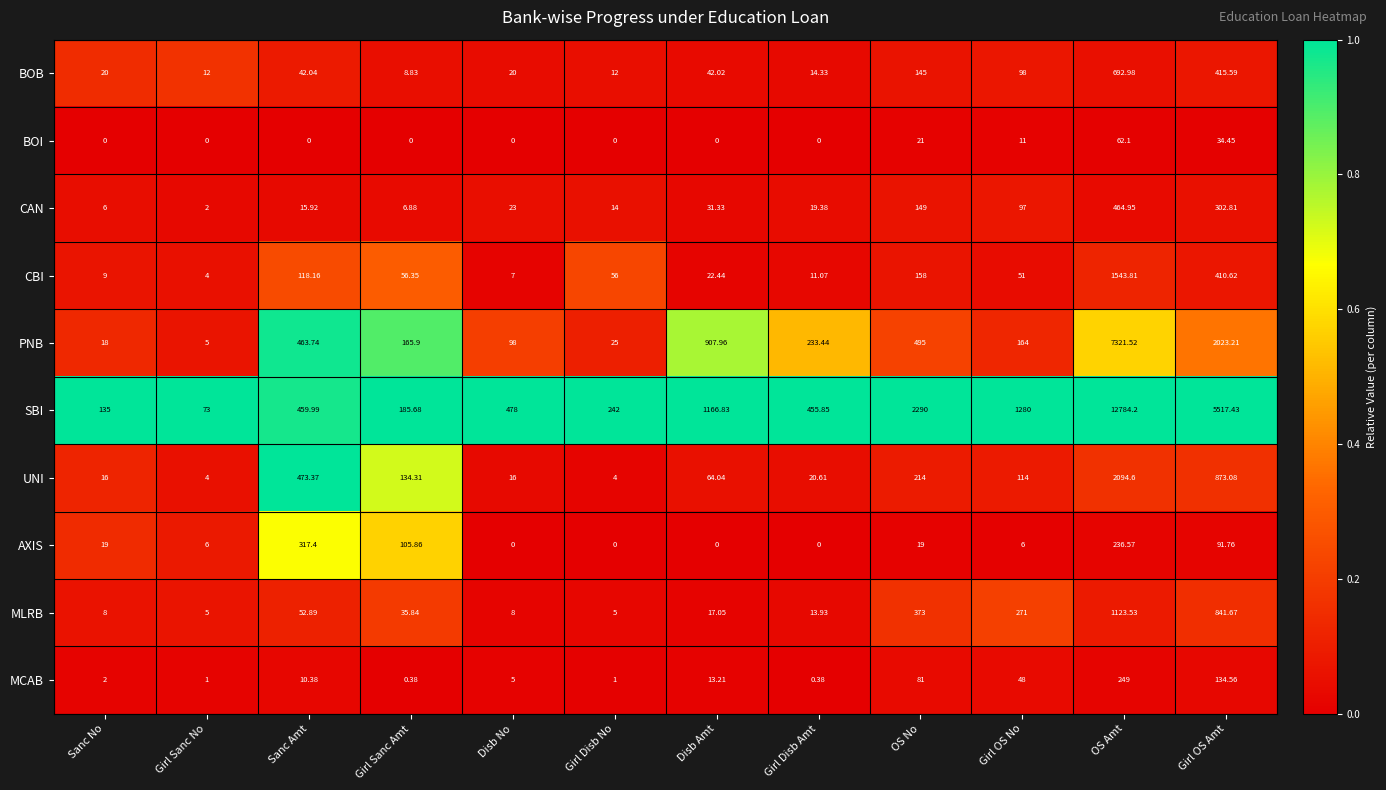

Which series changed the most between Sanc No and Sanc Amt?

UNI